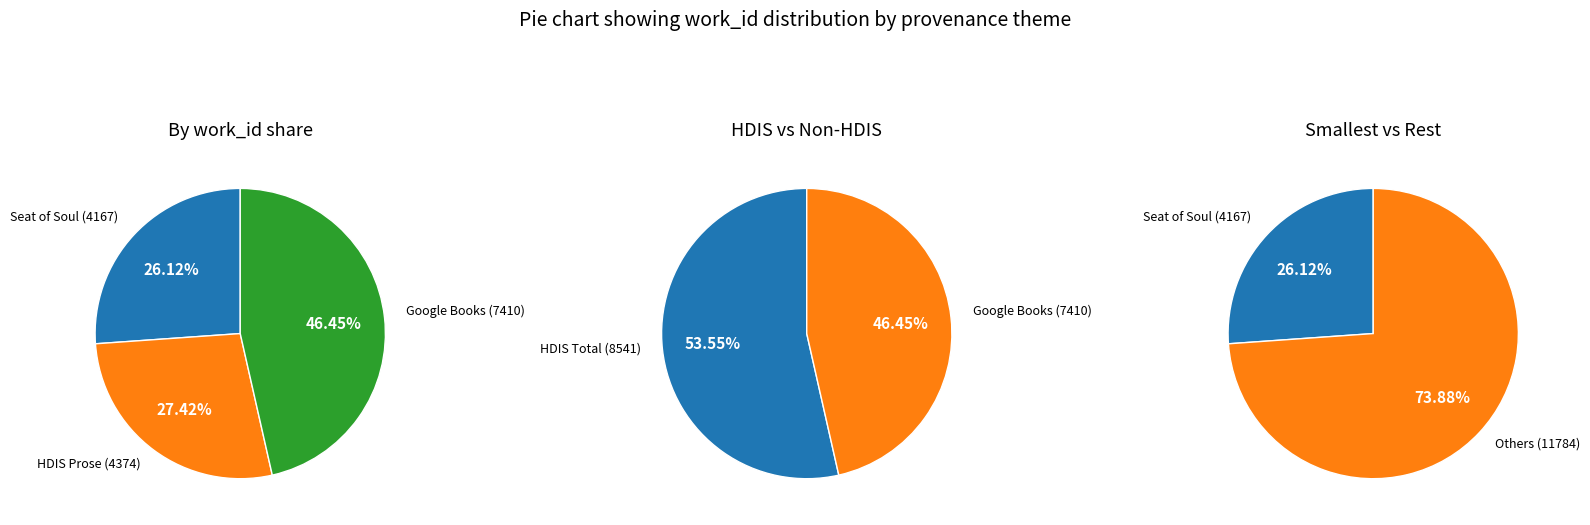

Does Searching in HDIS (Prose) represent more than half of the total?

No